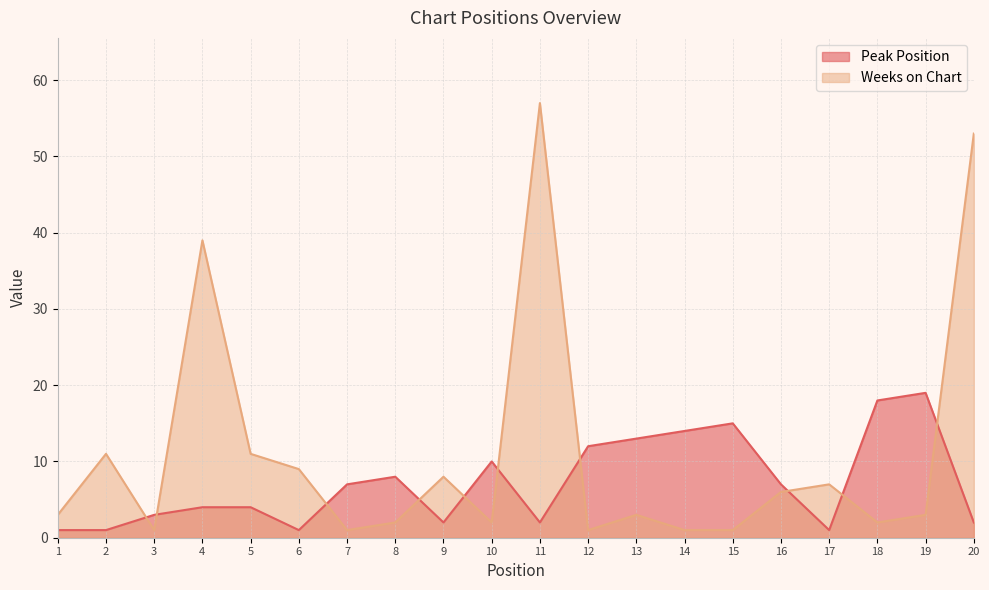

How many data points in Peak Position are above 7?

8